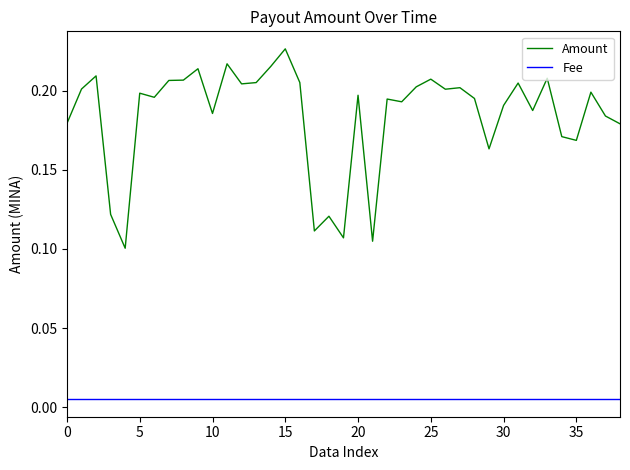

True or false: Amount and Fee intersect in this chart.

False